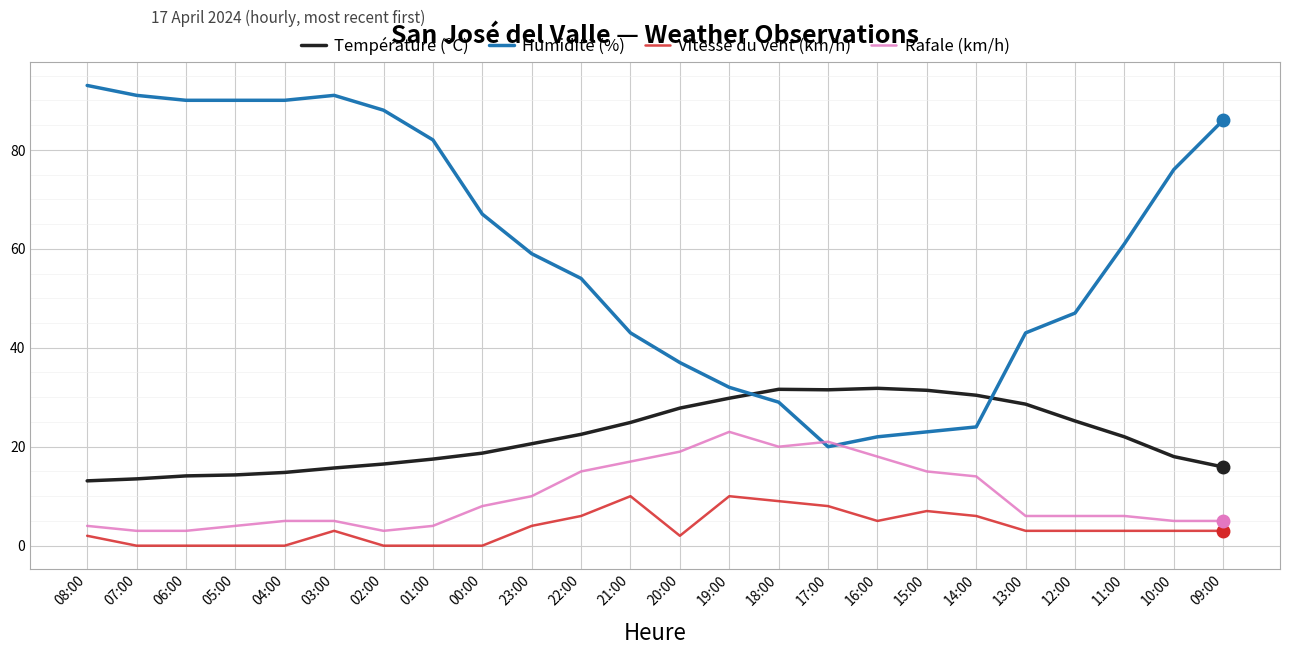

True or false: Vitesse du vent (km/h) and Rafale (km/h) intersect in this chart.

False